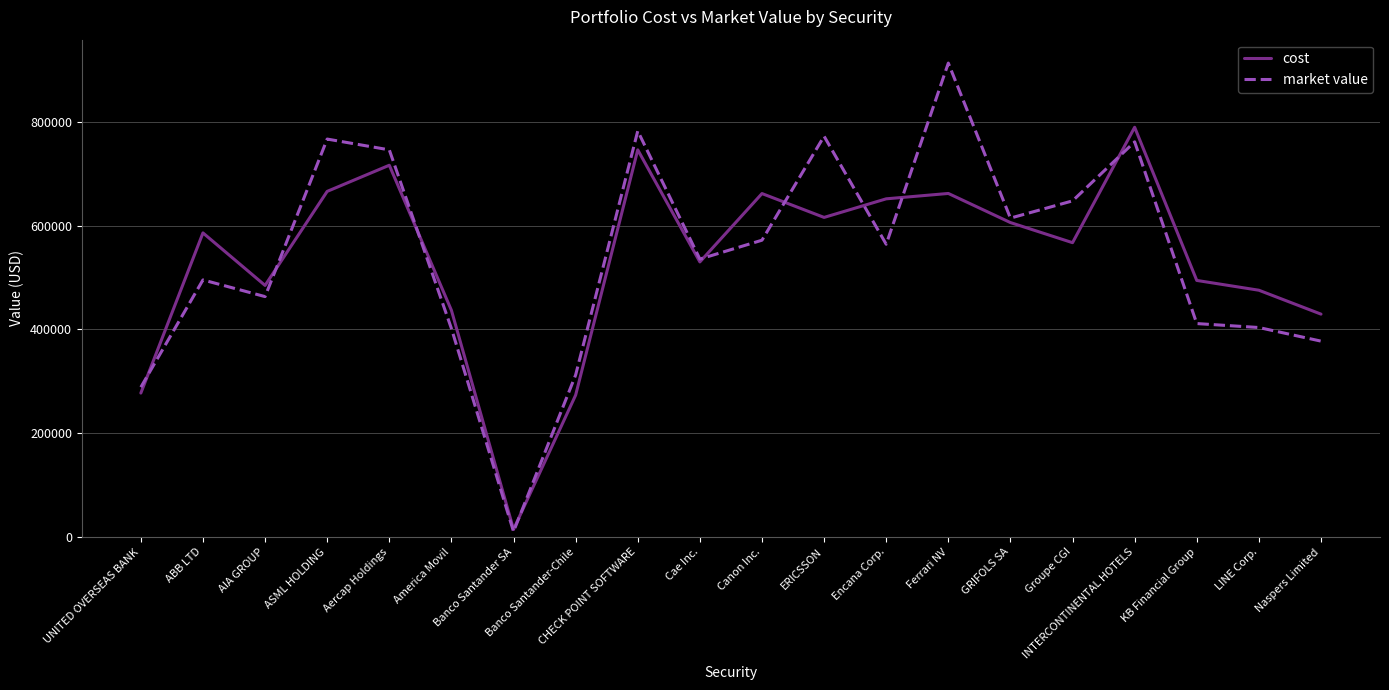

Which series has the widest spread of values?

market value